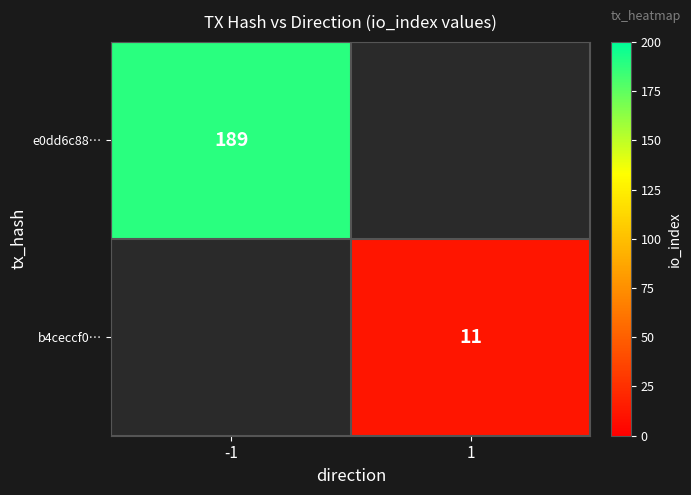

True or false: e0dd6c88… has a value of 189 at -1.

True